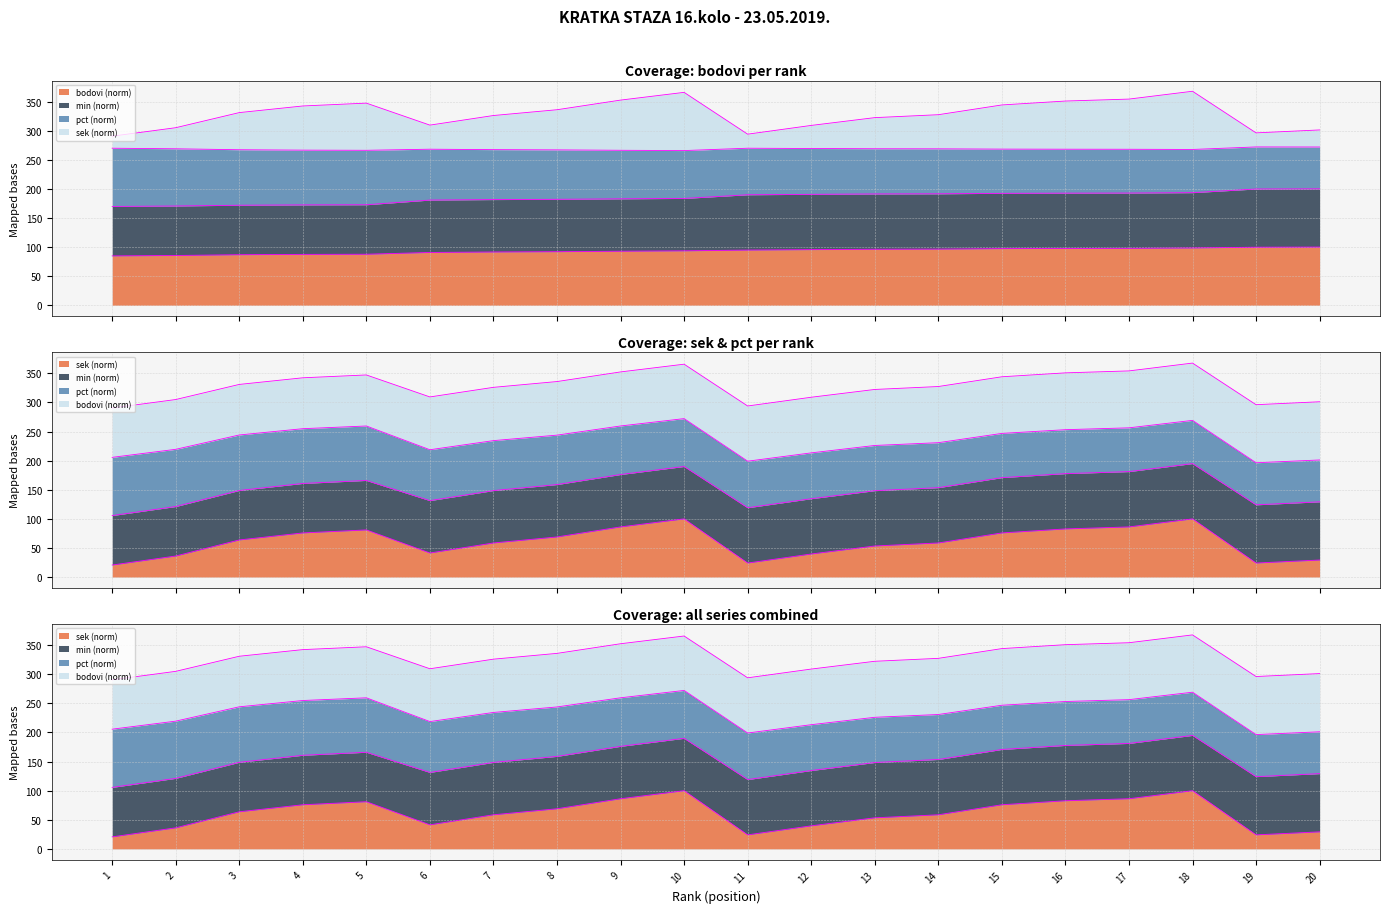

How many lines are shown in the chart?

4